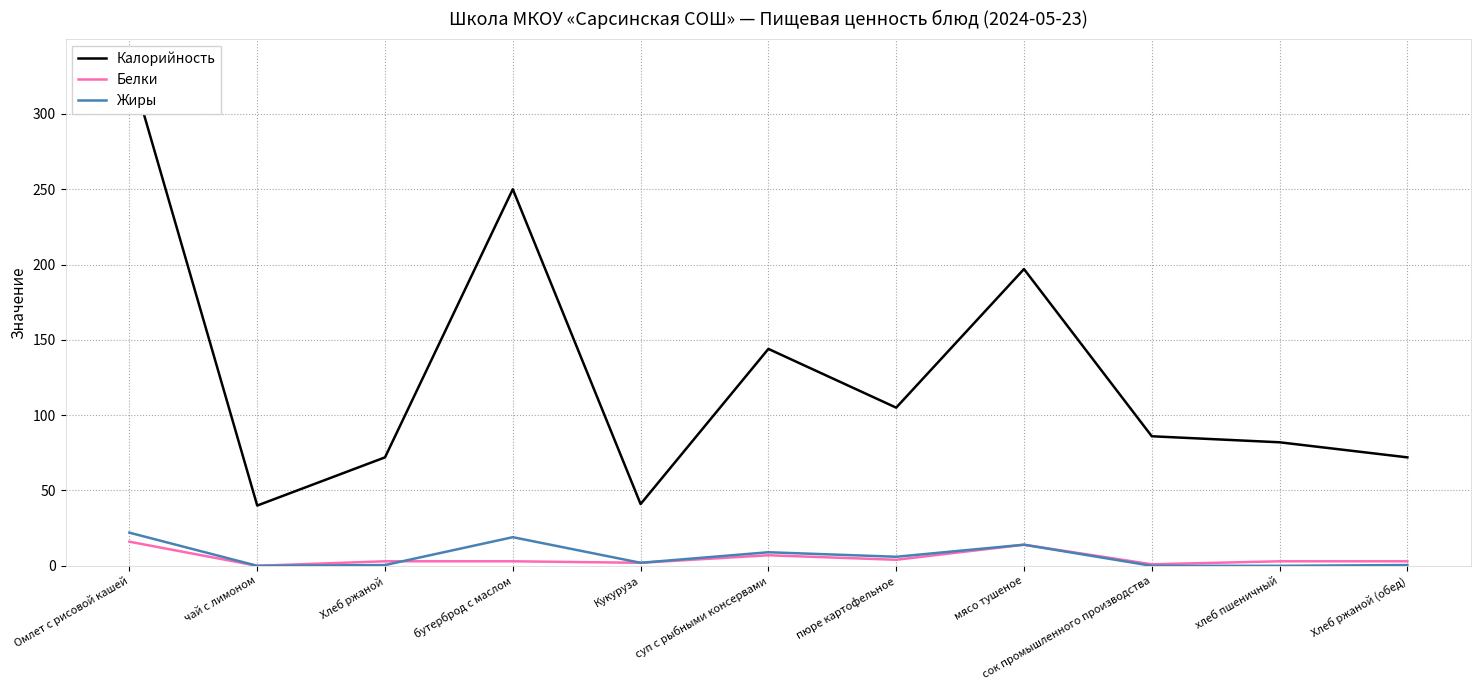

Reading left to right, extract all data points from this chart.

Калорийность: 333.0	40.0	72.0	250.0	41.0	144.0	105.0	197.0	86.0	82.0	72.0
Белки: 16.0	0.0	3.0	3.0	2.0	7.0	4.0	14.0	1.0	3.0	3.0
Жиры: 22.0	0.0	0.5	19.0	2.0	9.0	6.0	14.0	0.0	0.0	0.5